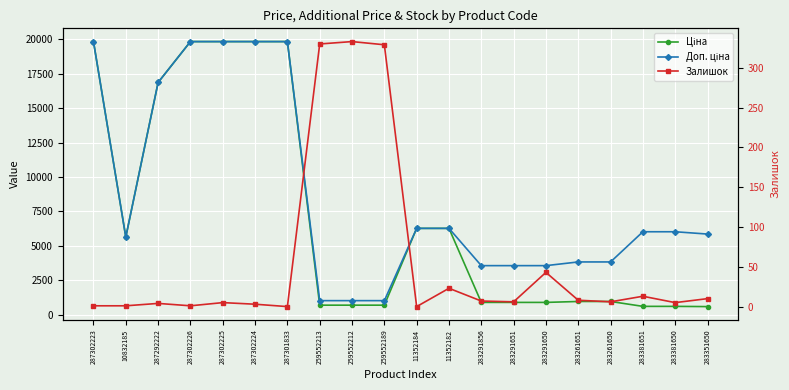

Is it true that Залишок equals 22.8 at 283381651?

False